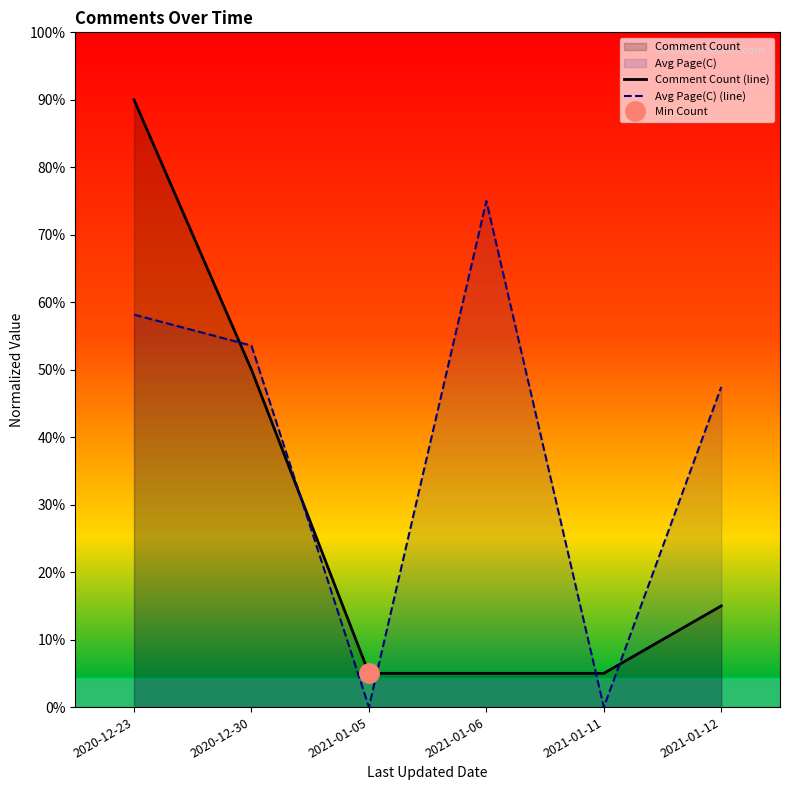

Which series has the largest total across all categories?

Avg Page(C) (line)